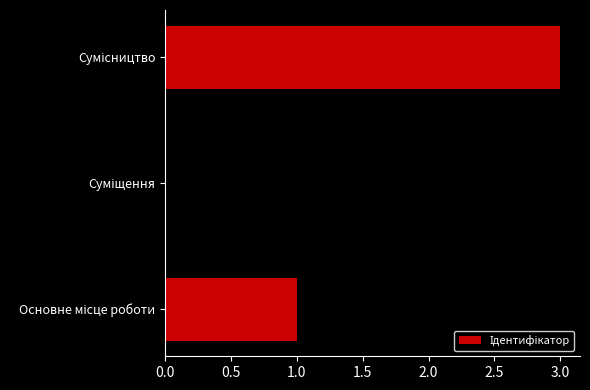

What is the maximum value shown in the chart?

3